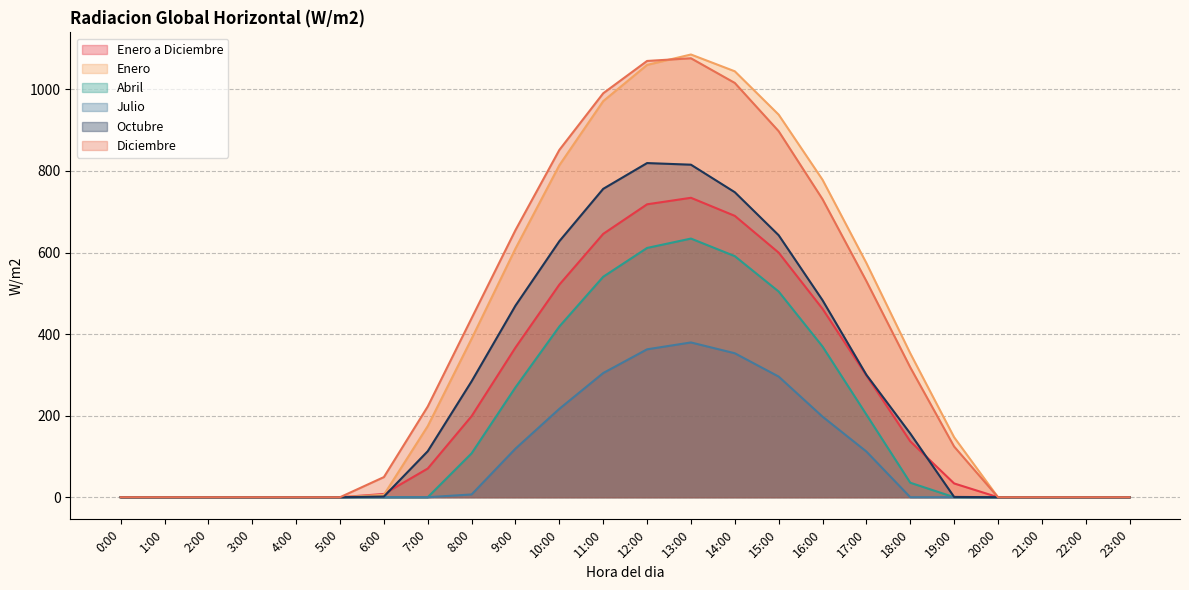

What are all the series names shown in the legend?

Enero a Diciembre, Enero, Abril, Julio, Octubre, Diciembre